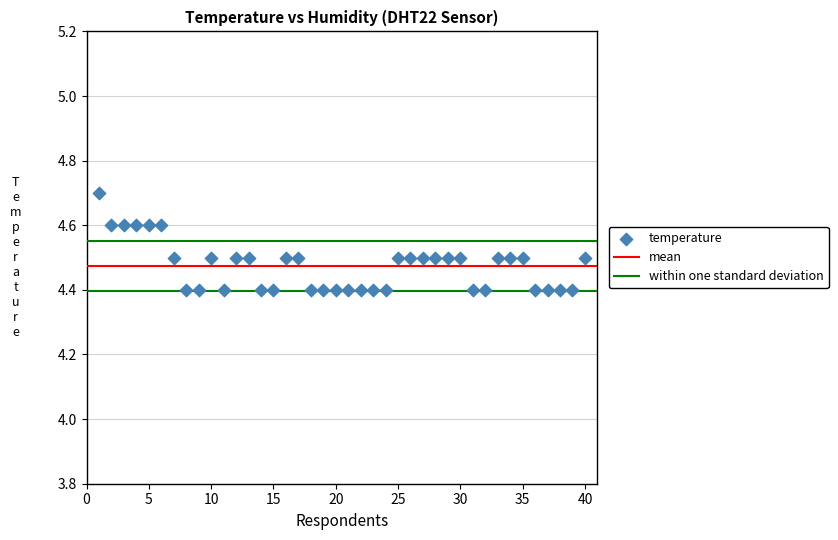

What is the range of Y values (max minus min)?

0.3